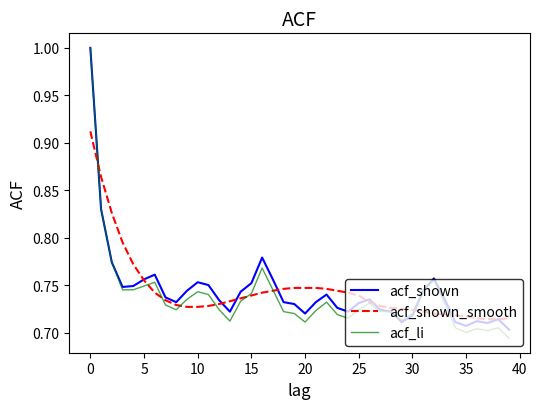

What is the greatest value displayed?

1.0